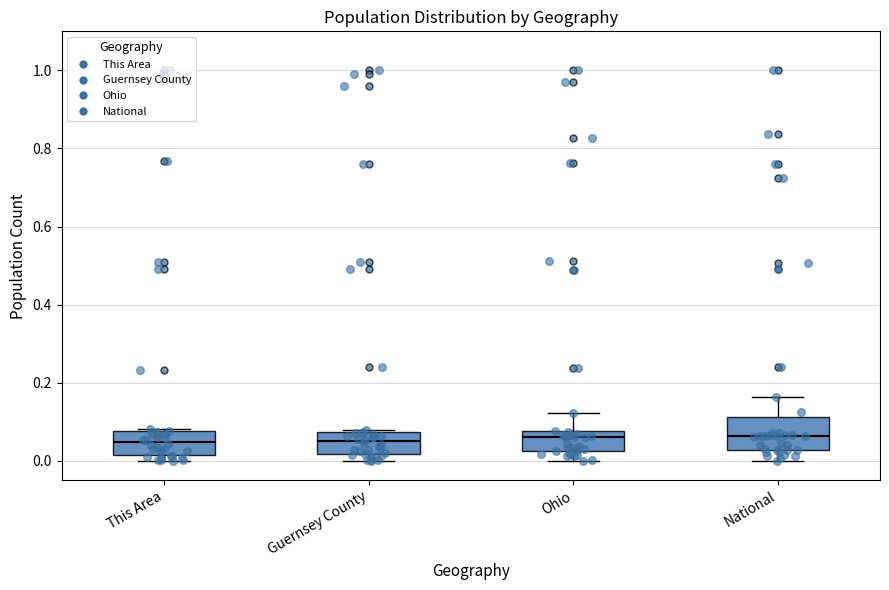

Reading left to right, read every box against the y-axis: the position of its median line, the range the box covers, and the ends of its whiskers. The values are not printed on the chart, so give them approximately, as read against the axis.

This Area: median 0.04, box 0.02 to 0.08, whiskers 0.00 to 0.08
Guernsey County: median 0.04, box 0.02 to 0.08, whiskers 0.00 to 0.08
Ohio: median 0.06, box 0.02 to 0.08, whiskers 0.00 to 0.12
National: median 0.06, box 0.02 to 0.12, whiskers 0.00 to 0.16